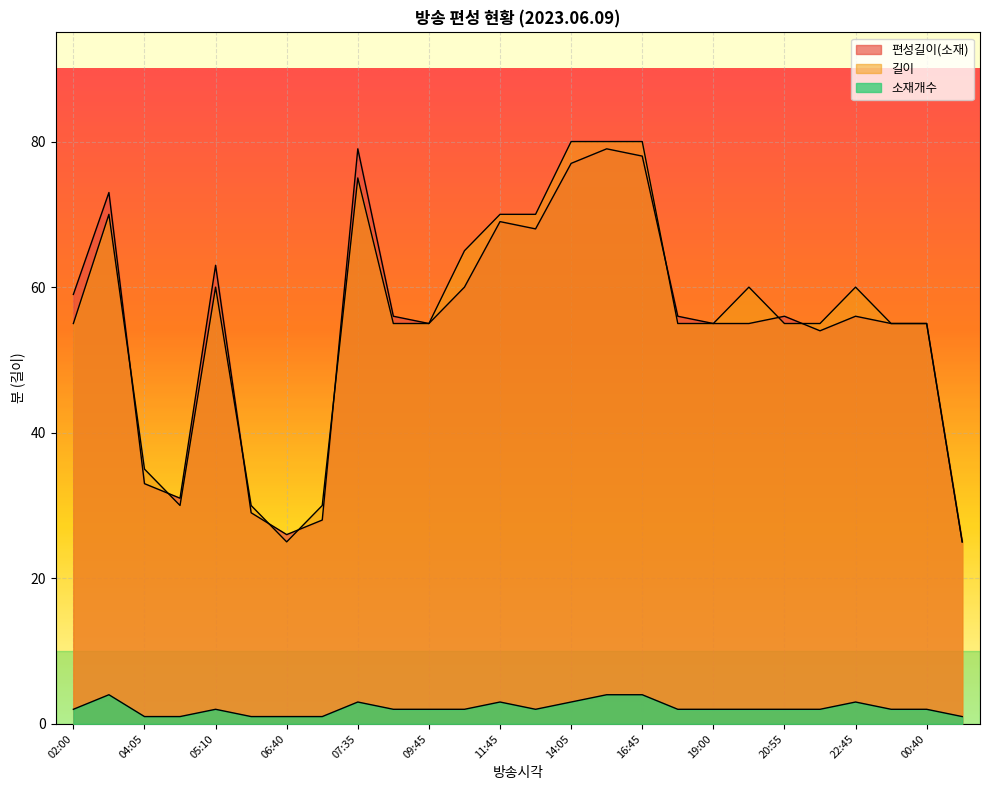

How many lines are shown in the chart?

3